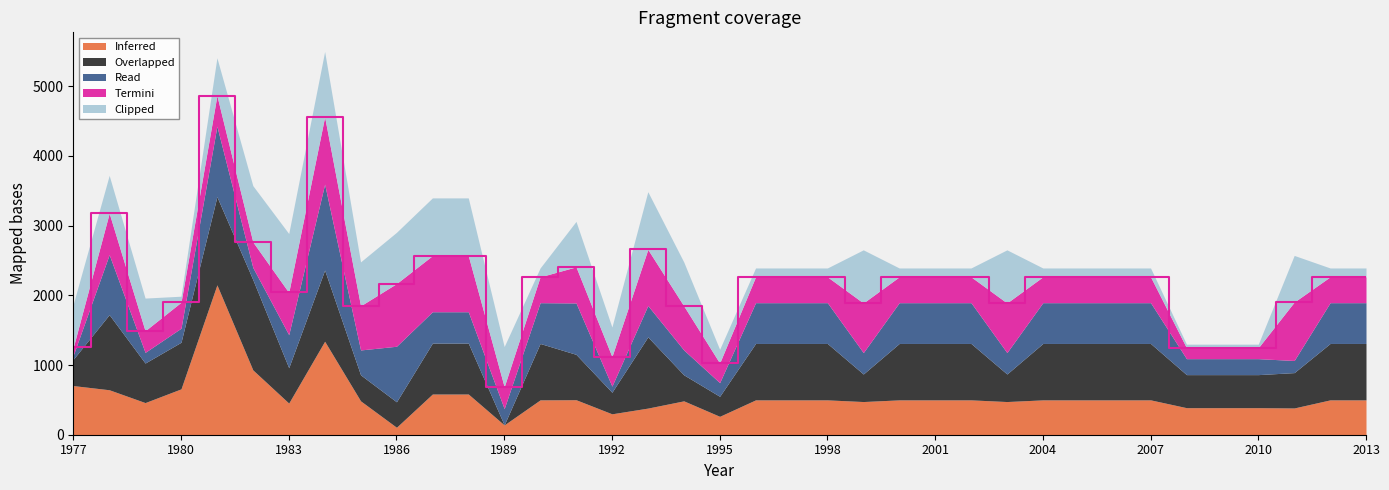

Does the chart display data point markers on the line(s)?

No